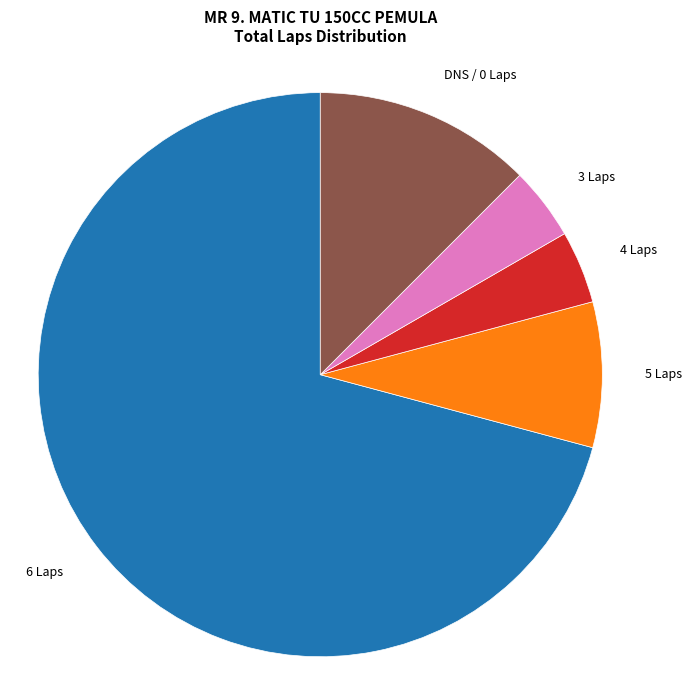

Is DNS / 0 Laps the majority of the pie?

No